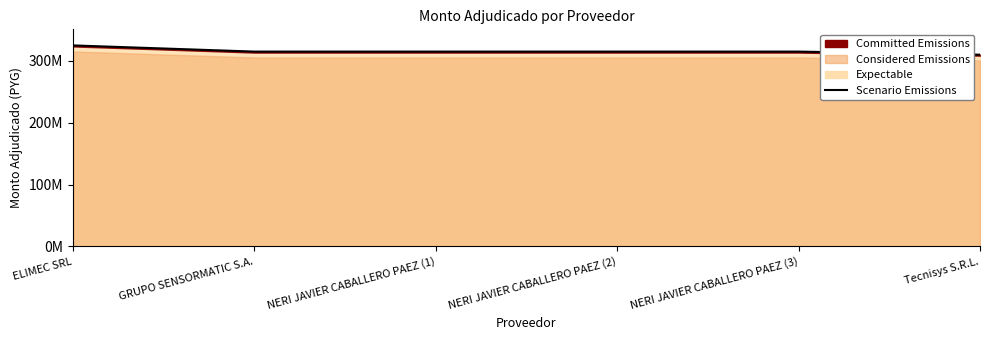

Reading left to right, transcribe all the data shown in this chart.

325000000	315000000	315000000	315000000	315000000	310000000